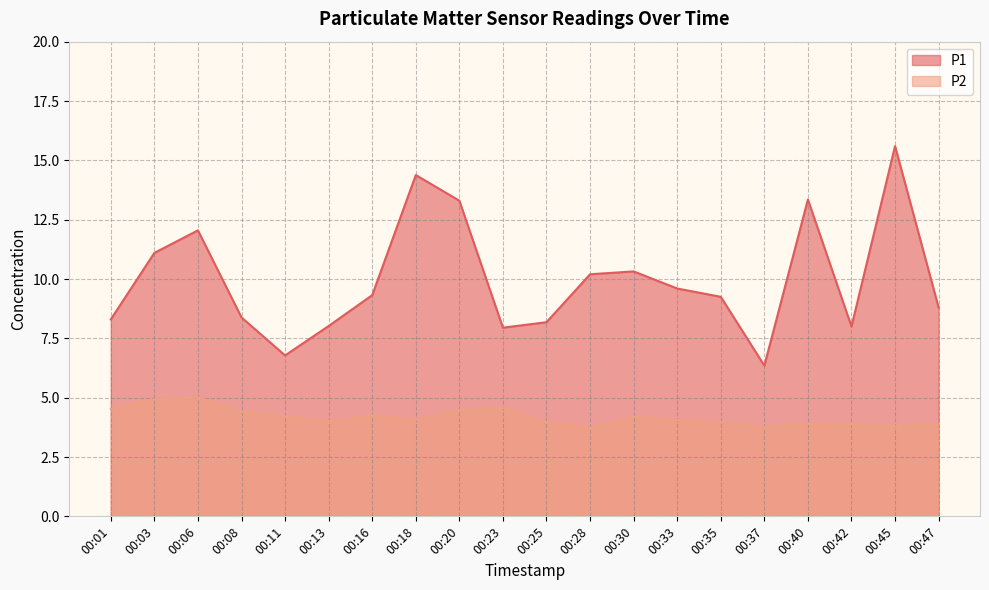

What are all the series names shown in the legend?

P1, P2